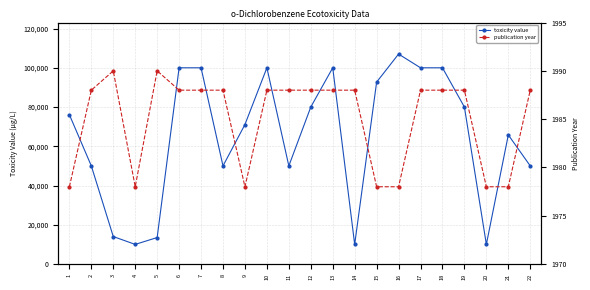

List the series in order of their overall mean, lowest first.

publication year, toxicity value